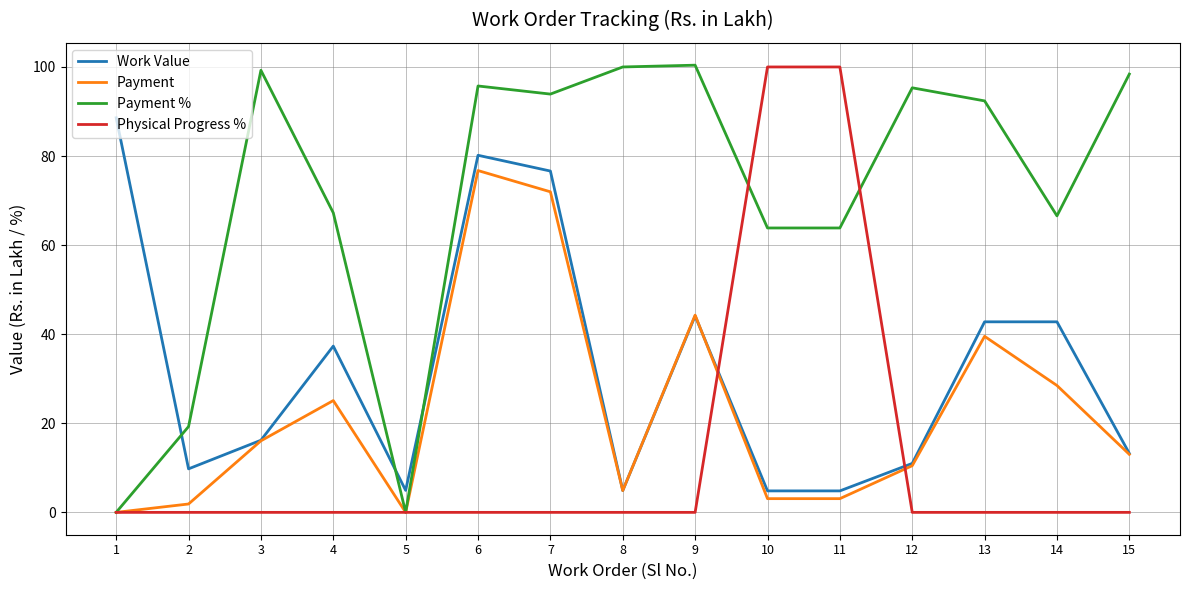

True or false: Payment has more than 1 interior local peaks.

True